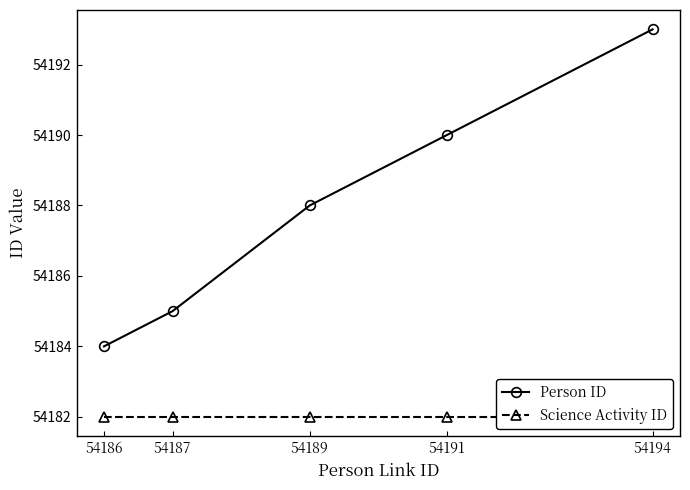

True or false: Science Activity ID has more than 1 points higher than both neighbors.

False